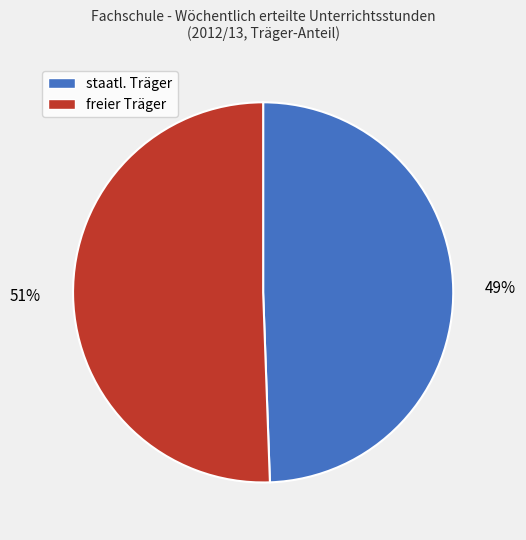

Is it true that freier Träger is 38% of the pie?

False